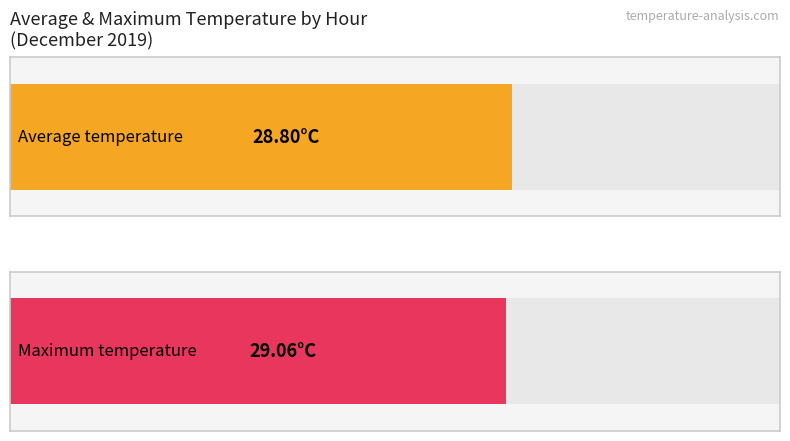

Is it true that Average utilization equals 64.6 at 19:00?

False